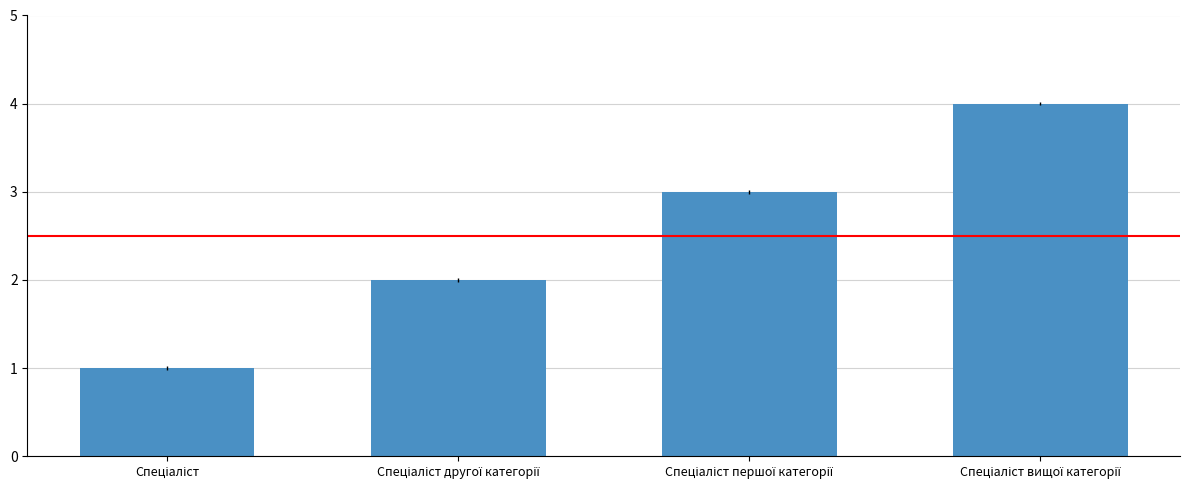

Reading left to right, what are all the values shown in this chart?

1	2	3	4